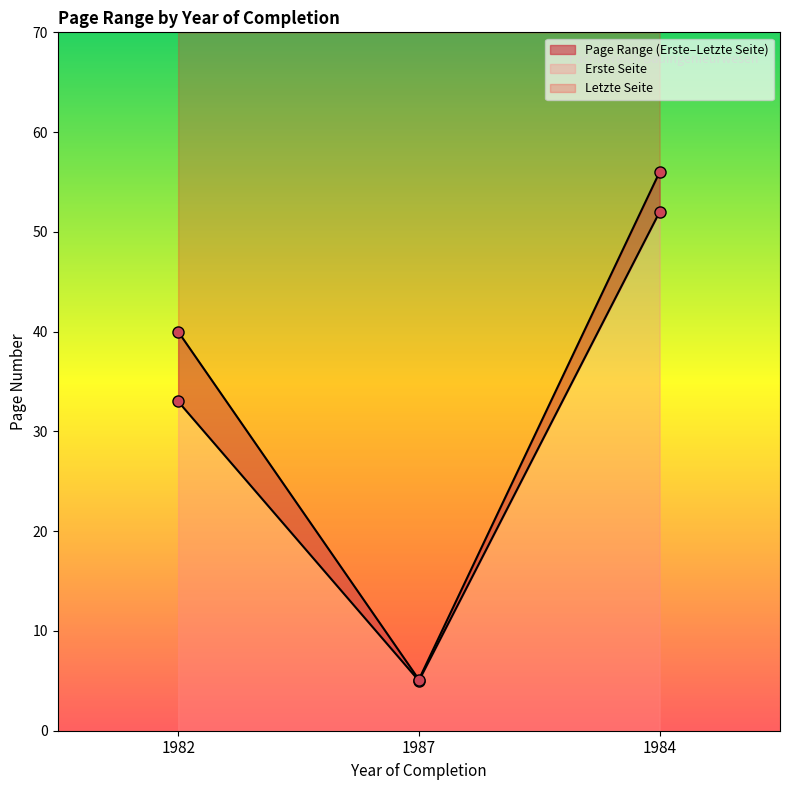

Is it true that Letzte Seite equals 16.2 at 1982?

False